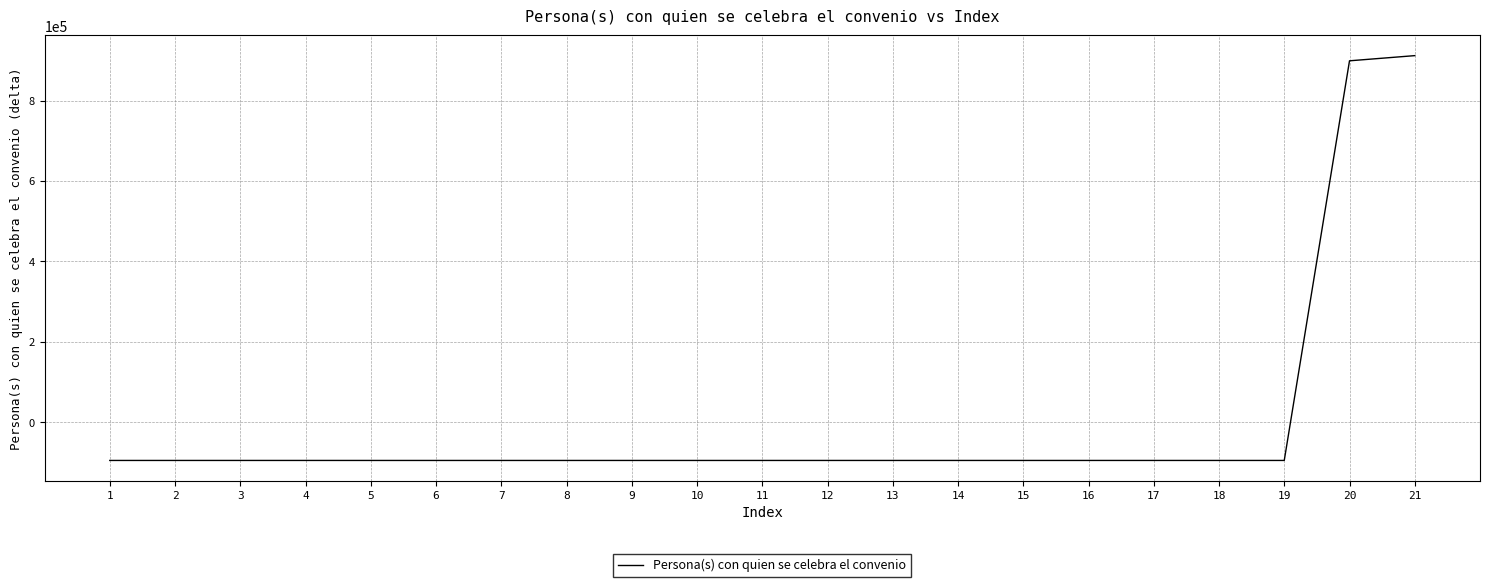

Does the chart display data point markers on the line(s)?

No